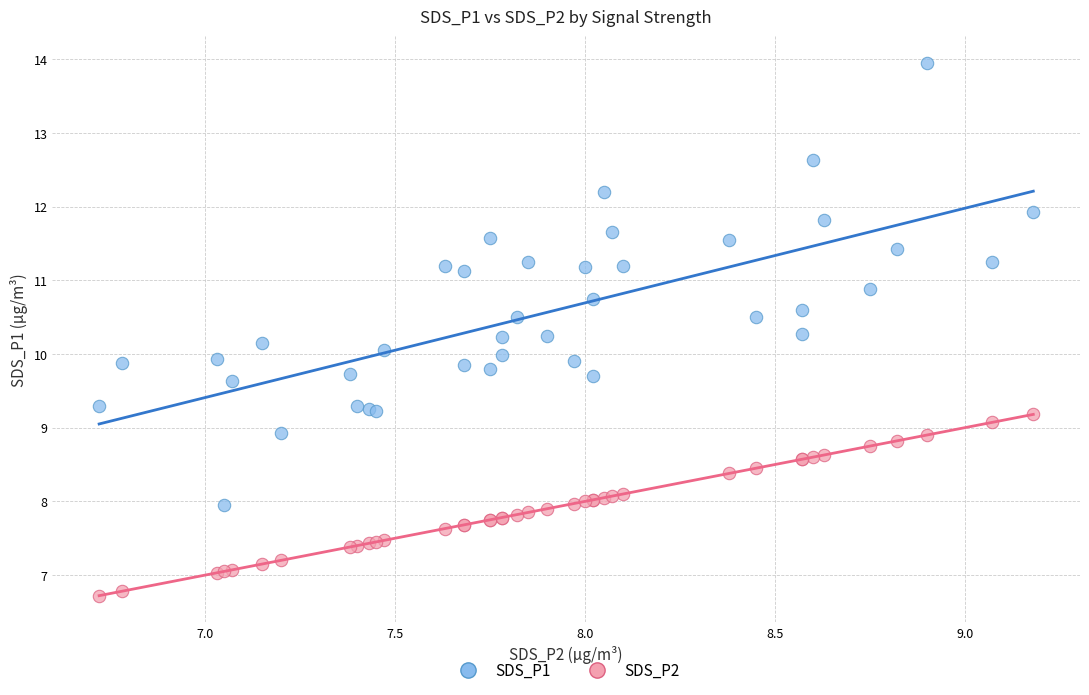

Which series reaches the minimum Y coordinate?

SDS_P2